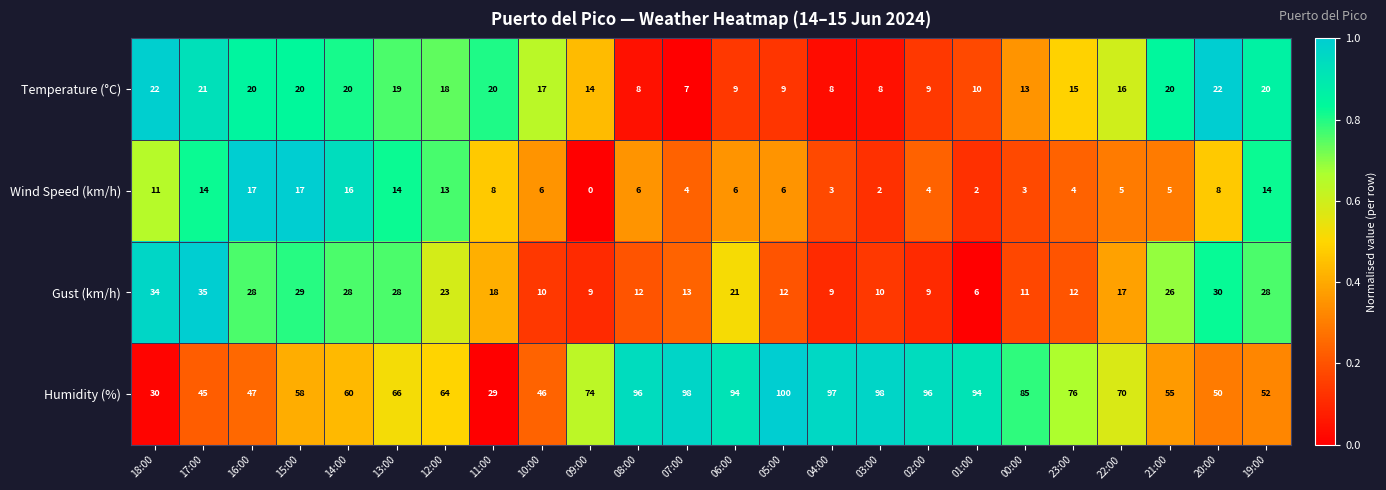

Between 16:00 and 01:00, which series saw the biggest shift?

Humidity (%)